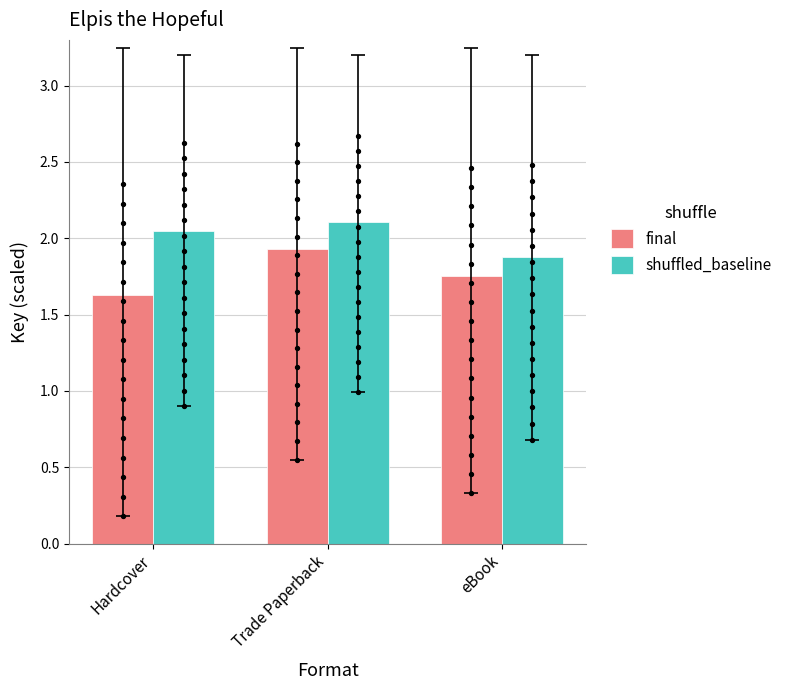

Which series has the widest spread of Y values?

final